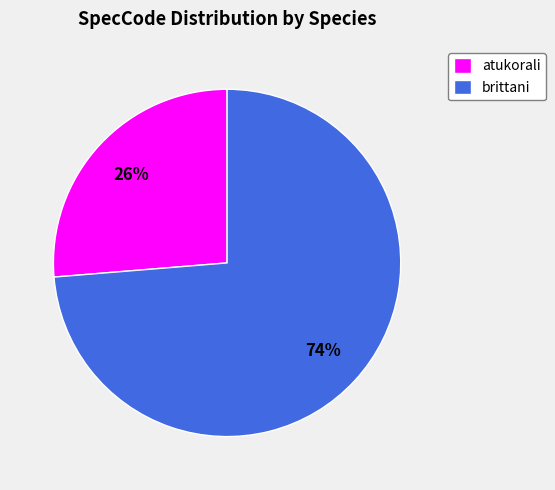

Combined, do atukorali and brittani account for over 50%?

Yes